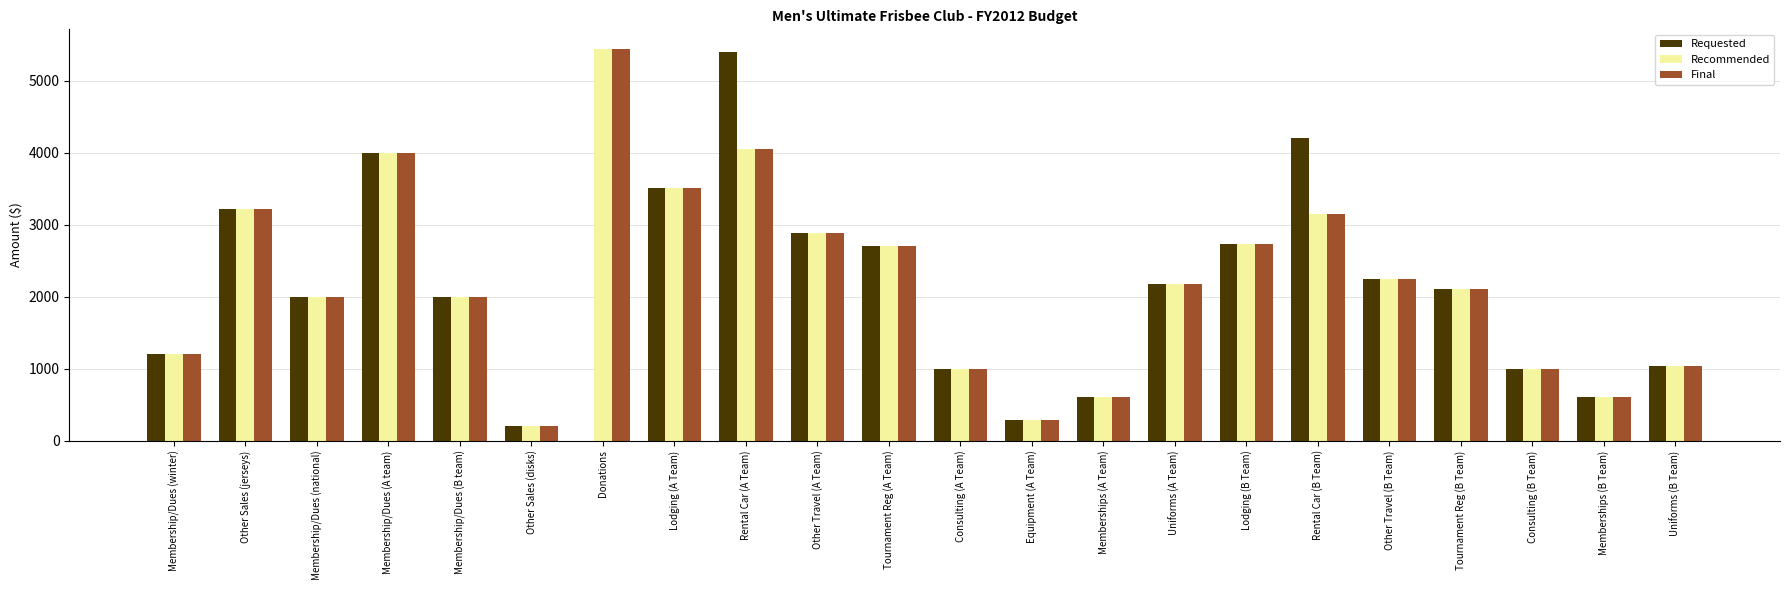

Which category has the highest value in the Final series?

Donations